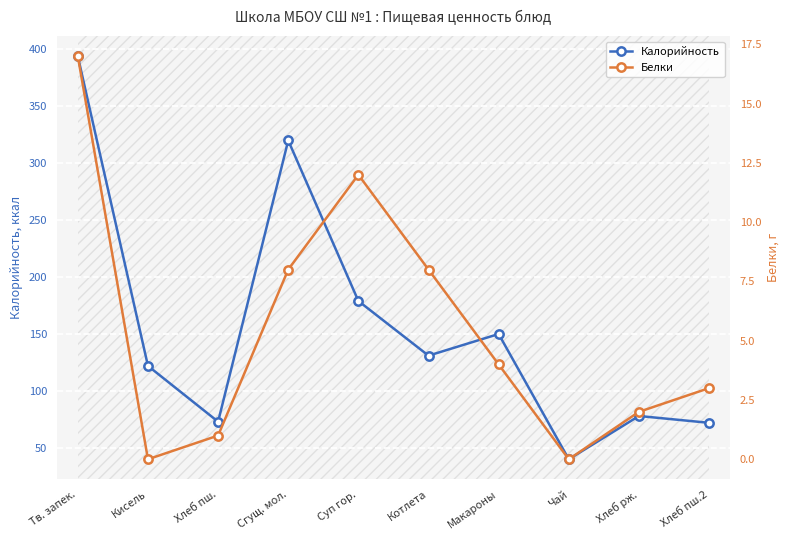

What is the label of the 10th point from the left?

Хлеб пш.2